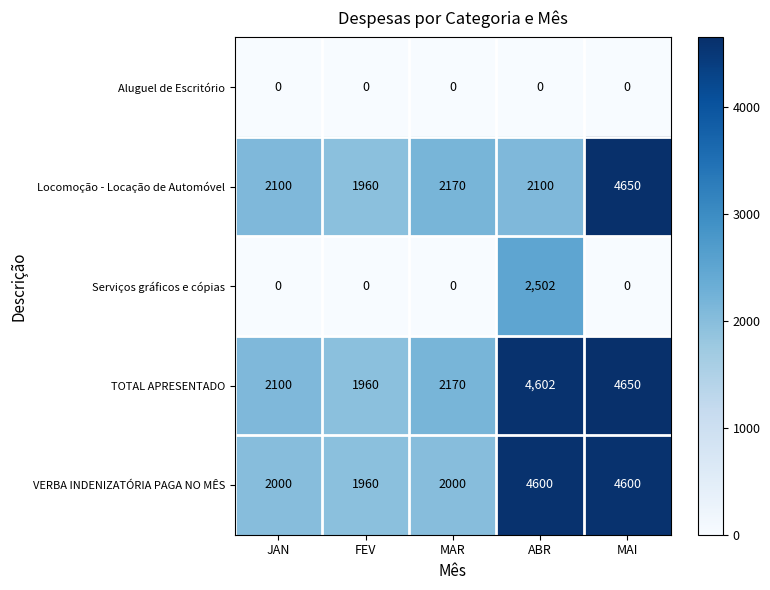

What is the spread (max minus min) of values at ABR?

4602